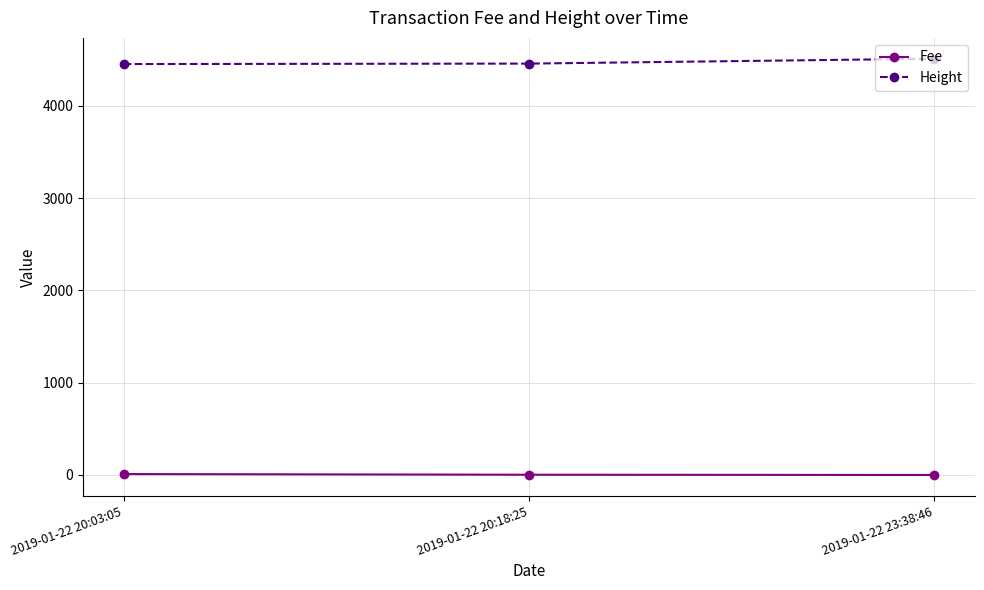

At how many categories does at least one series exceed 265?

3